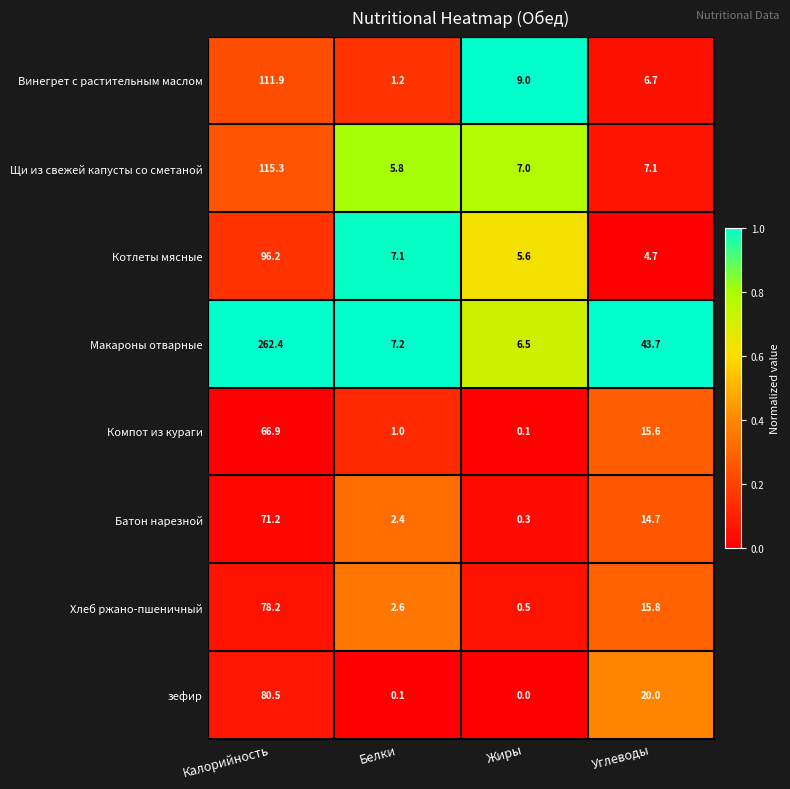

Is it true that зефир equals 20.0 at Углеводы?

True